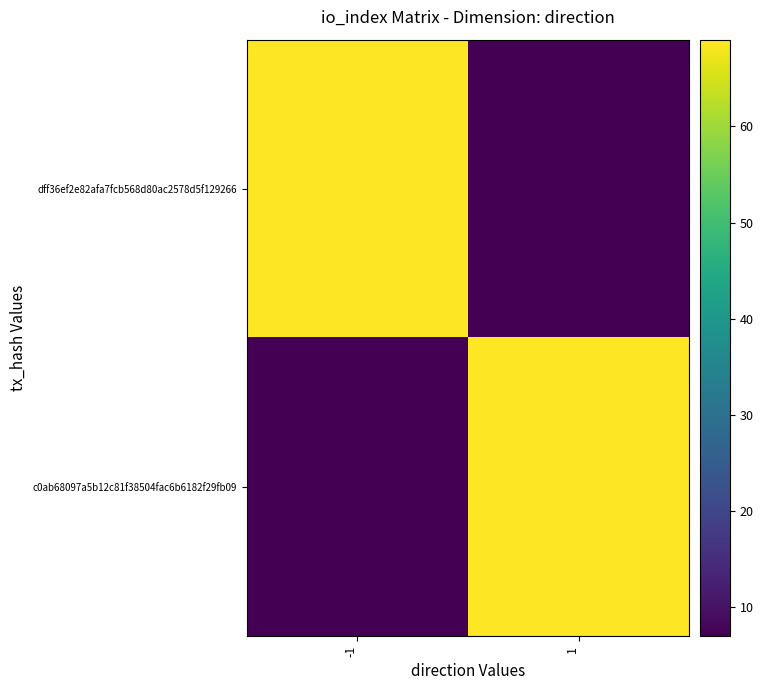

What is the greatest value displayed?

69